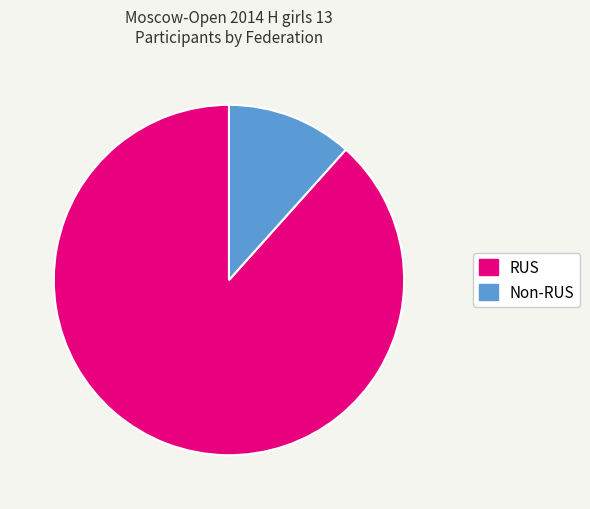

Does any single category account for the majority?

Yes